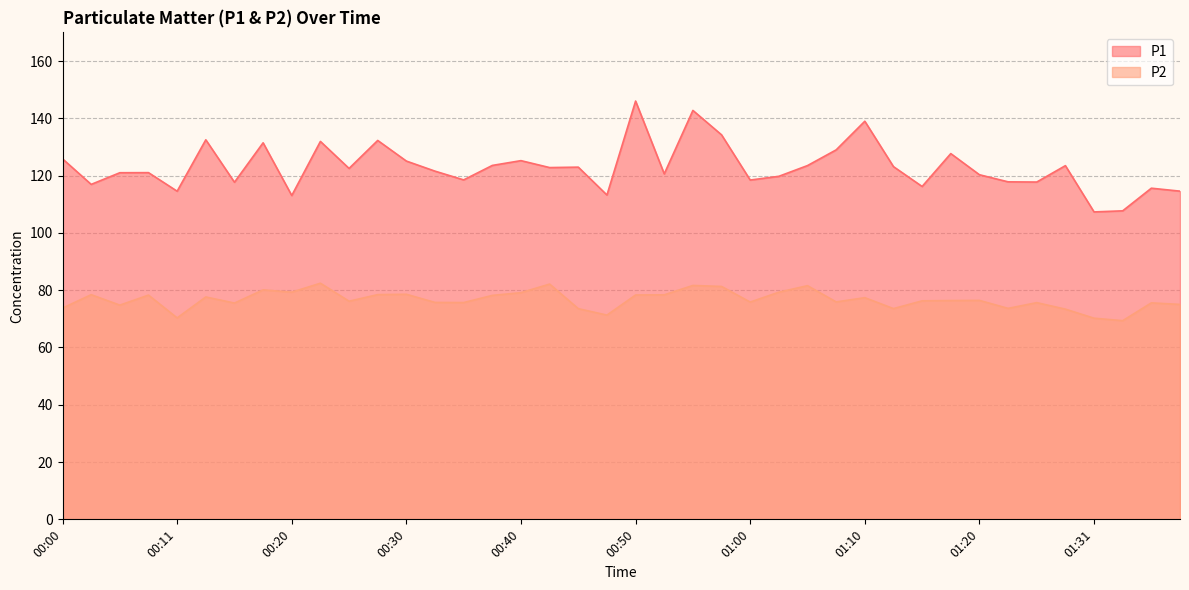

True or false: P2 and P1 intersect in this chart.

False